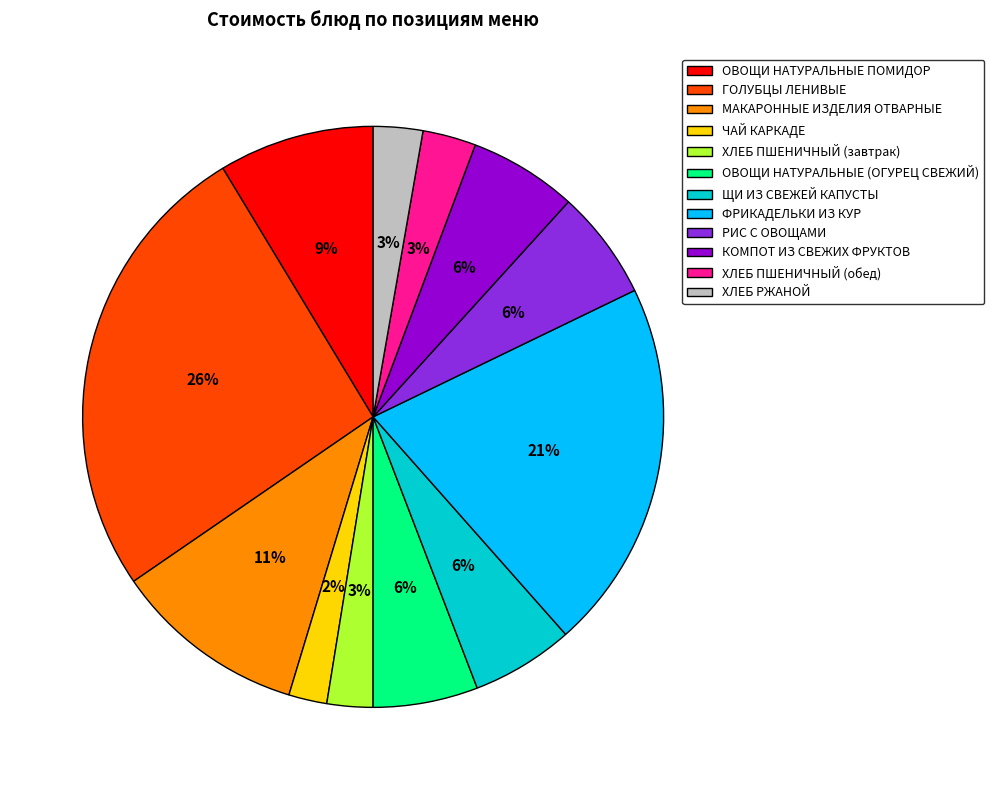

To the nearest percent, what is the difference between the largest and smallest slice percentages?

24%